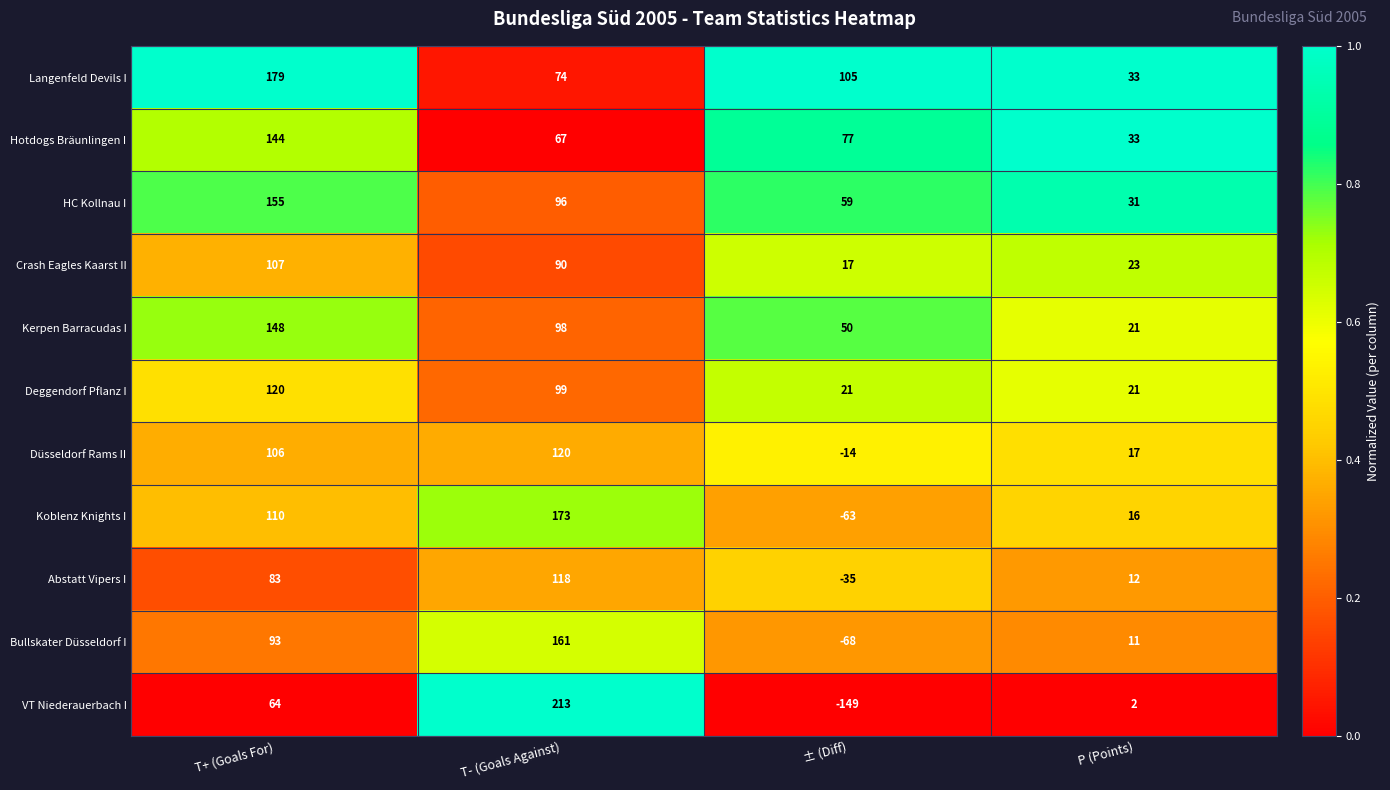

What is the total value across all series at T+ (Goals For)?

1309